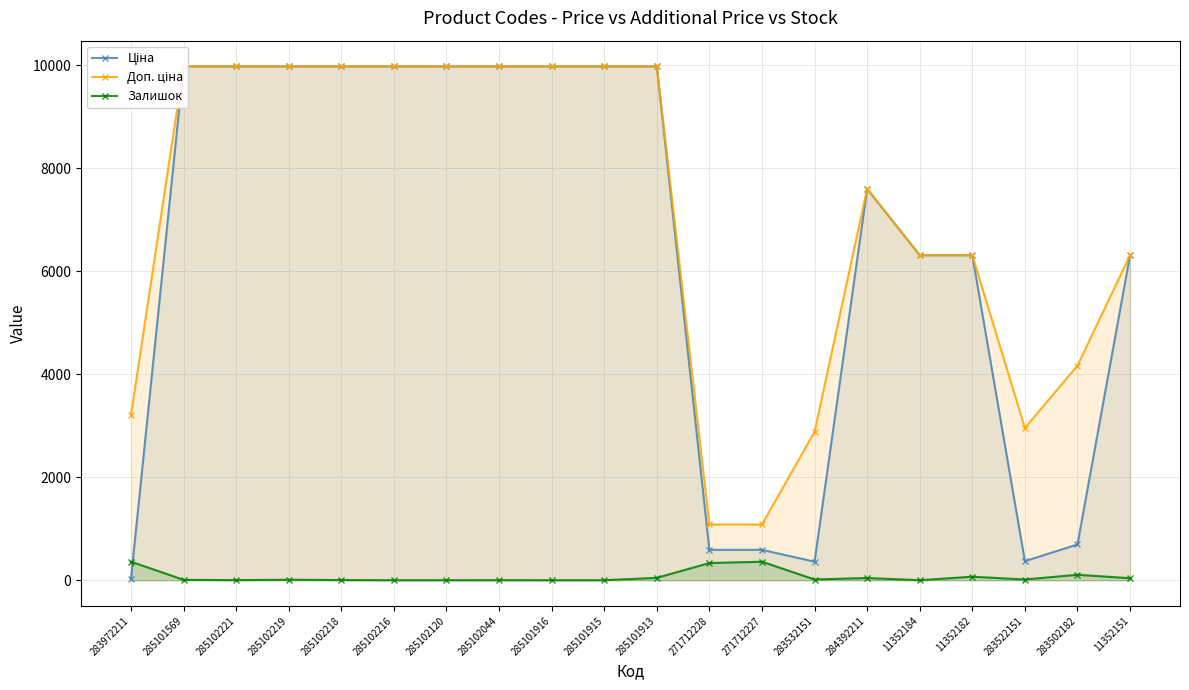

Does the chart display data point markers on the line(s)?

Yes